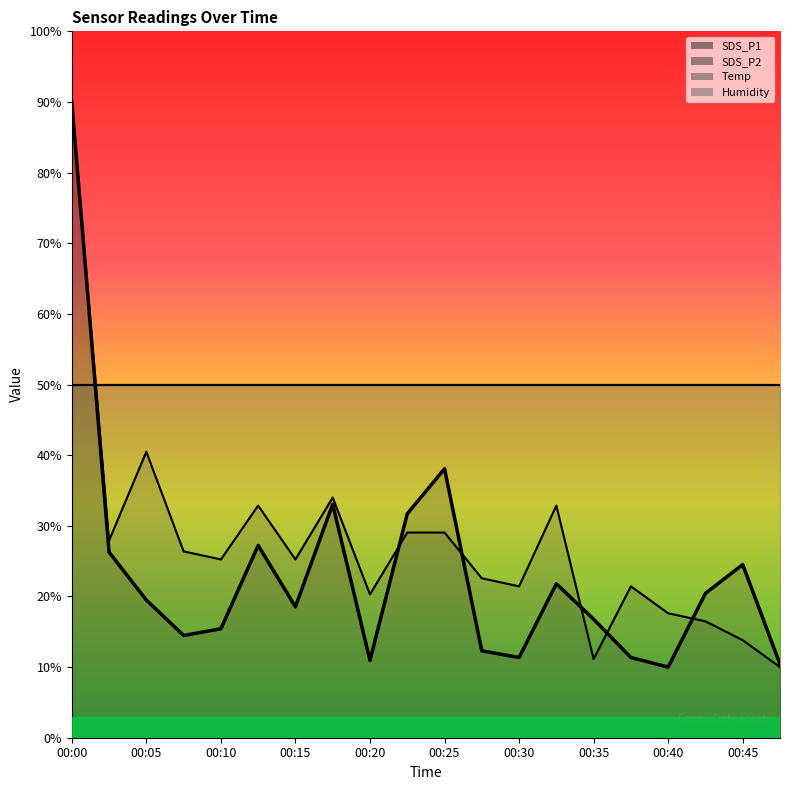

At which label does SDS_P2 first exceed 25?

00:00